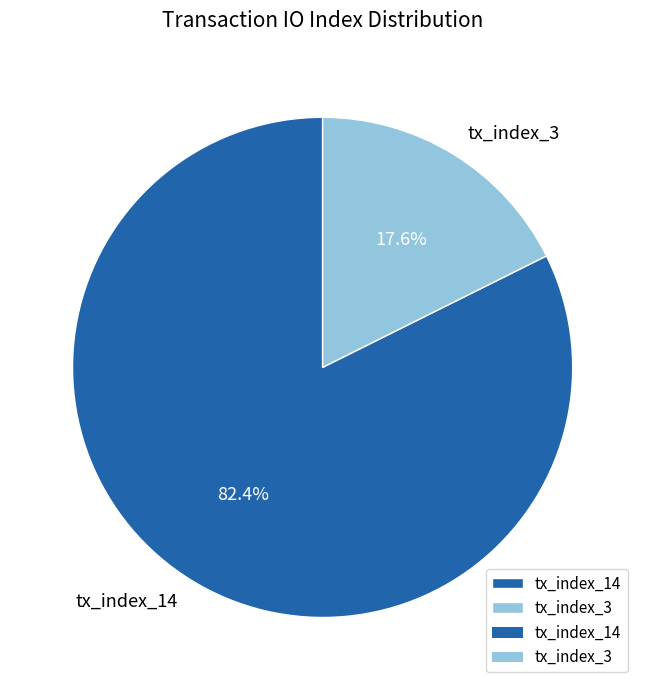

To the nearest percent, what is the combined percentage of tx_index_14 and tx_index_3?

100%